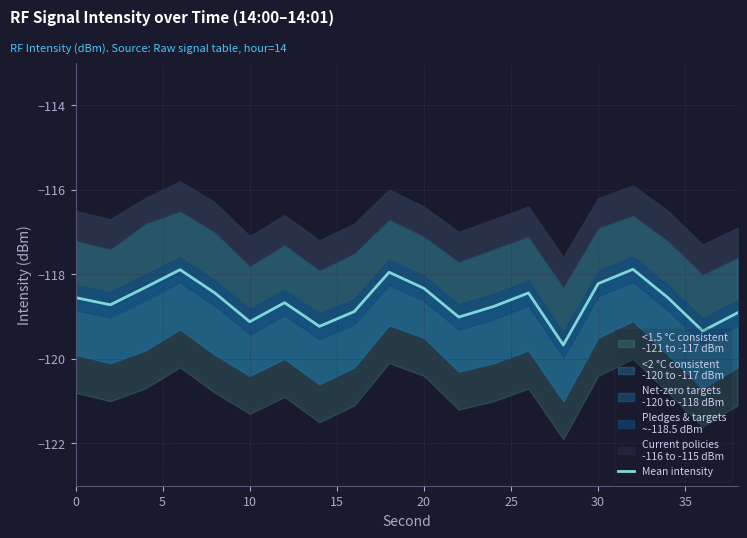

Reading left to right, extract all data points from this chart.

-118.5	-118.7	-118.3	-117.9	-118.4	-119.1	-118.7	-119.2	-118.9	-118.0	-118.3	-119.0	-118.8	-118.4	-119.7	-118.2	-117.9	-118.5	-119.3	-118.9